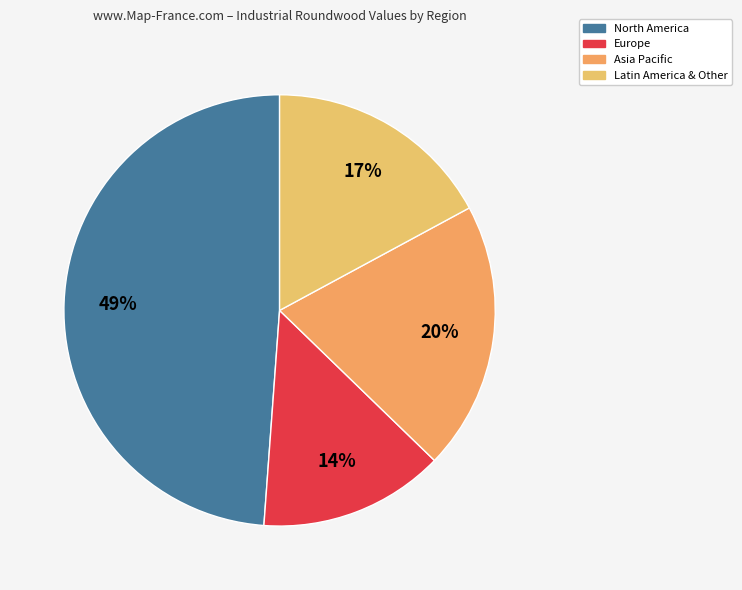

How many slices are in this pie chart?

4